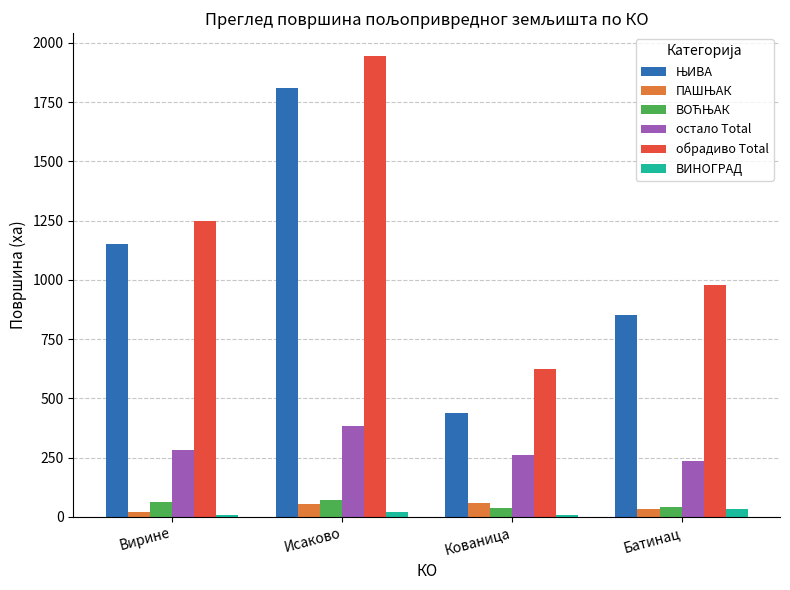

Which series changed the most between Исаково and Батинац?

обрадиво Total